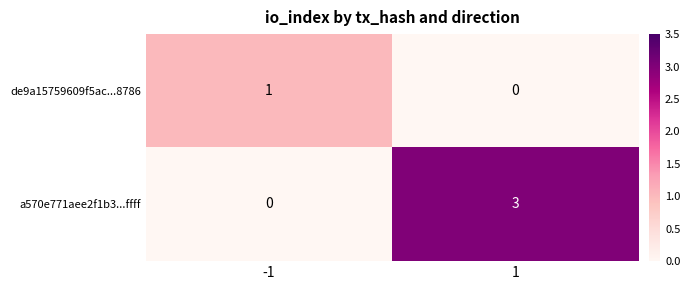

At how many categories does at least one series exceed 2?

1